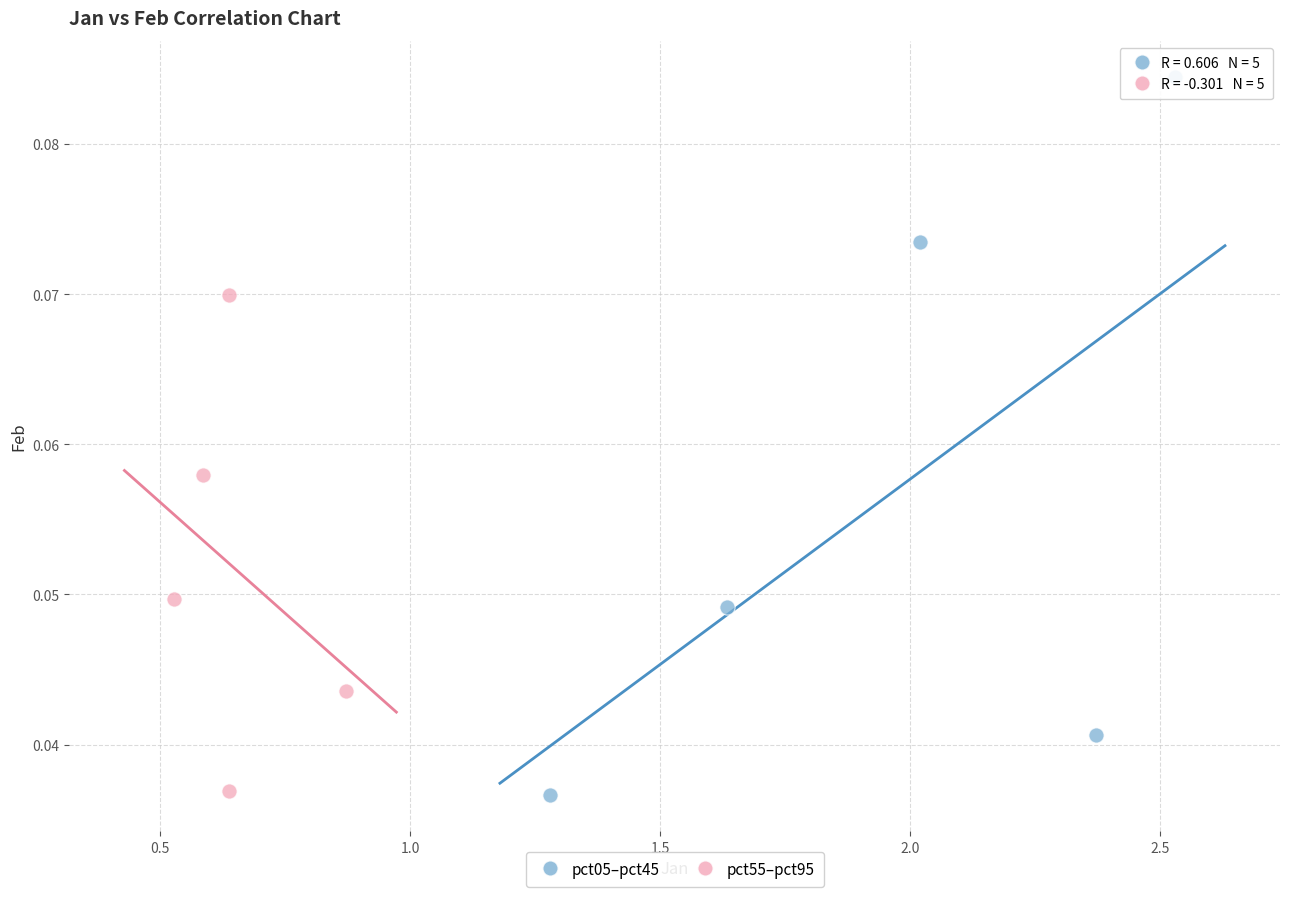

Which series contains the highest Y value?

pct05–pct45